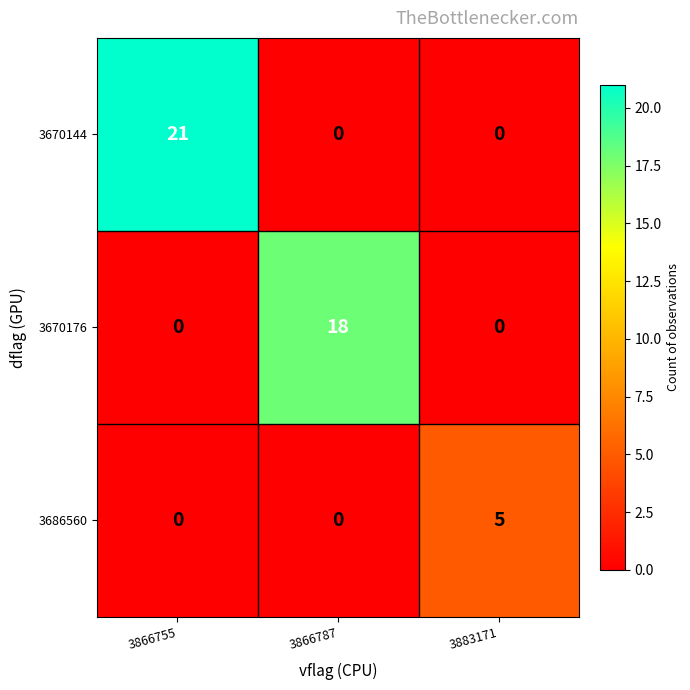

What is the sum of the 3686560 values at 3883171 and 3866755?

5